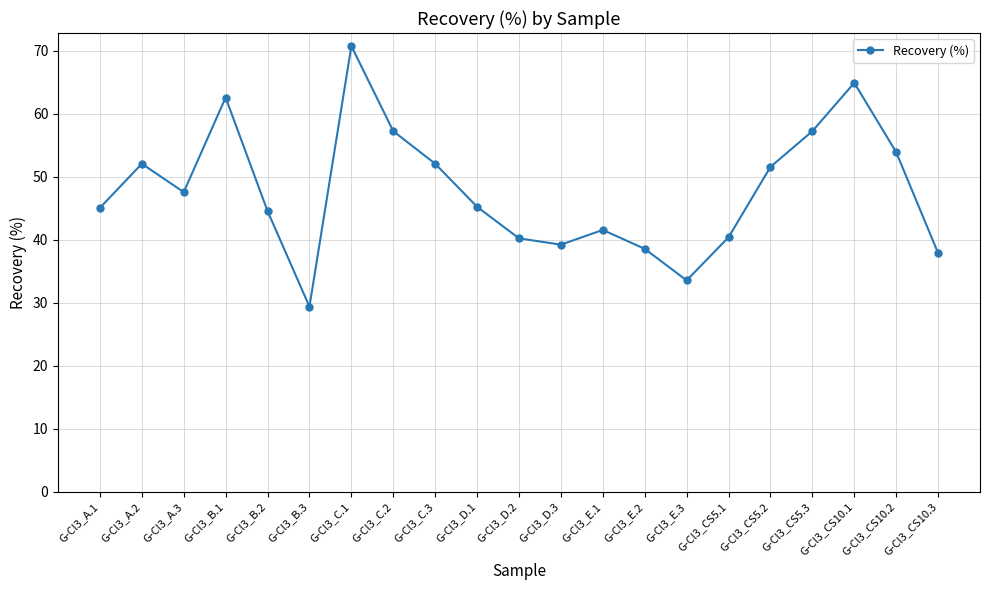

What is the ratio of the value at G-Cl3_B.1 to the value at G-Cl3_CS10.3?

1.7